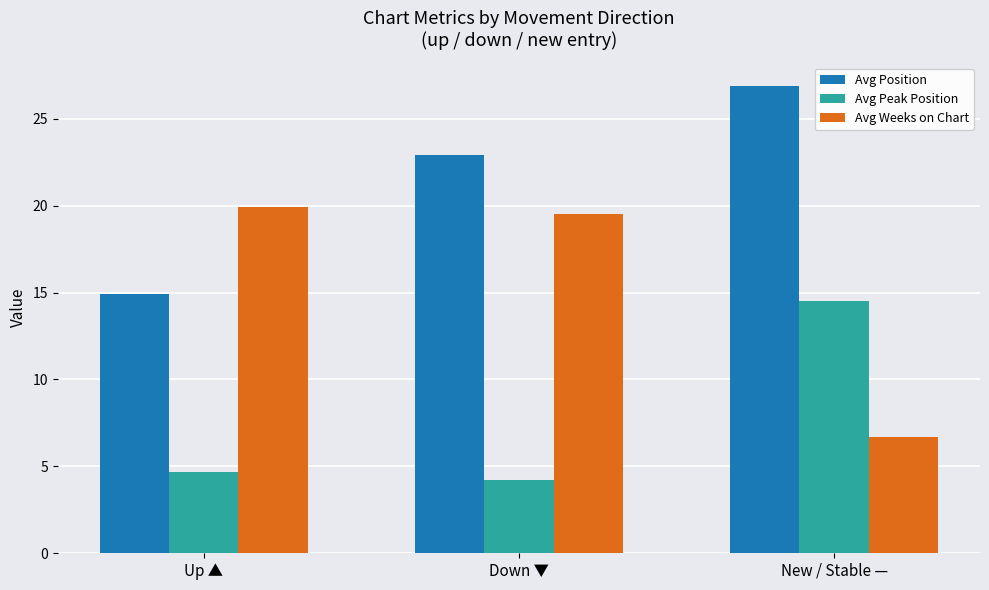

At Up ▲, list the series in order from smallest to largest.

Avg Peak Position, Avg Position, Avg Weeks on Chart